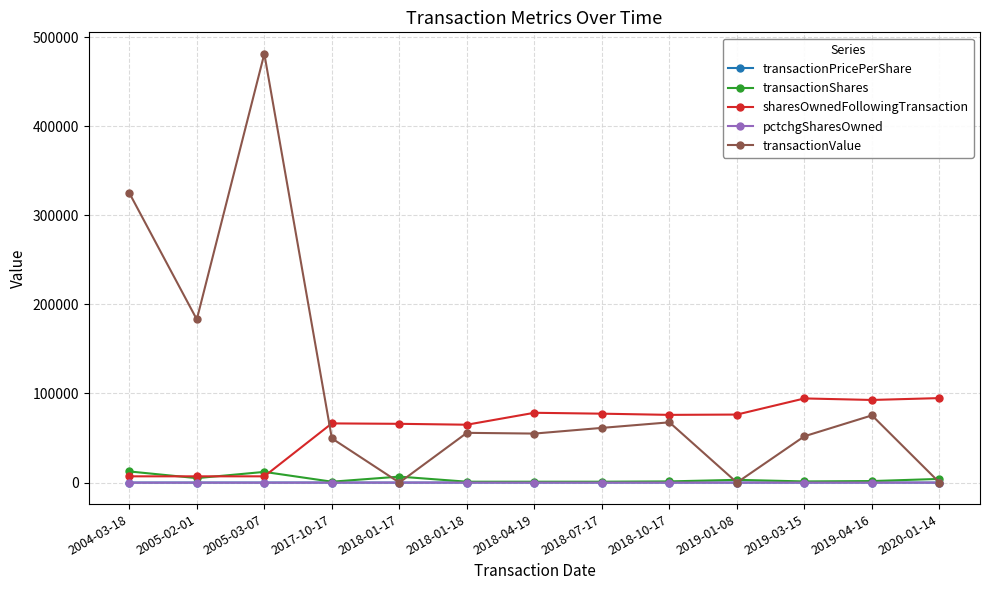

Where do transactionValue and sharesOwnedFollowingTransaction first cross each other?

2005-03-07 and 2017-10-17